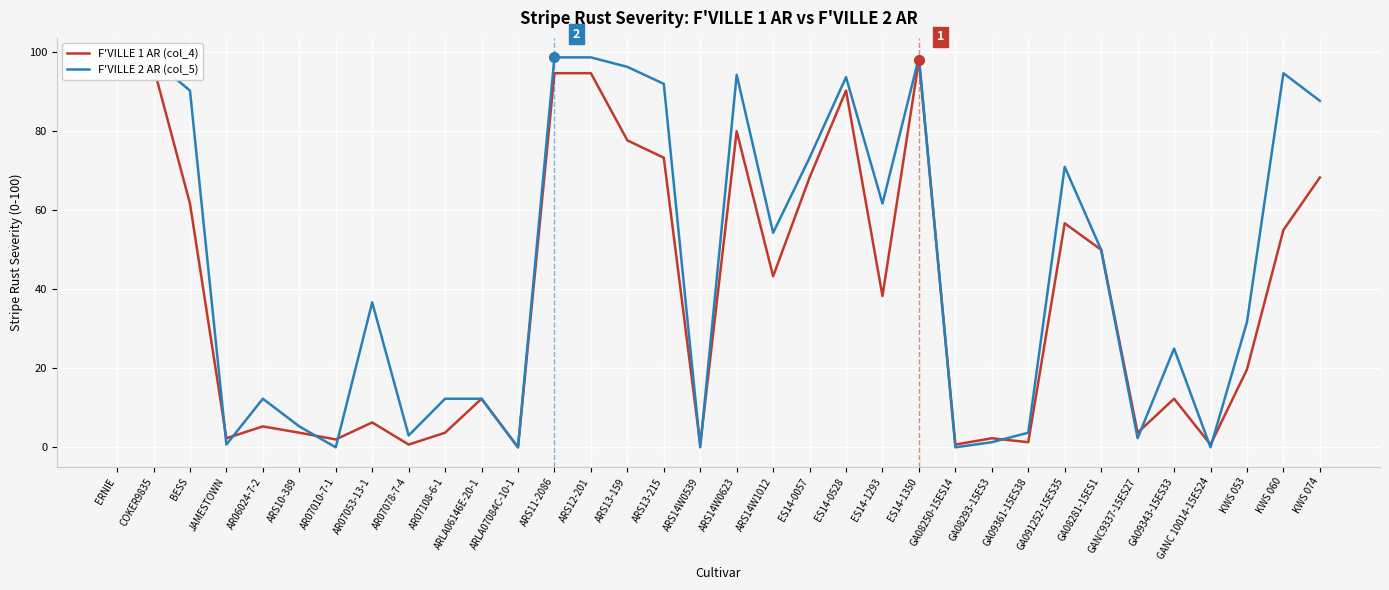

Is the value of F'VILLE 1 AR (col_4) at GA08293-15ES3 greater than the value of F'VILLE 2 AR (col_5) at COKER9835?

No